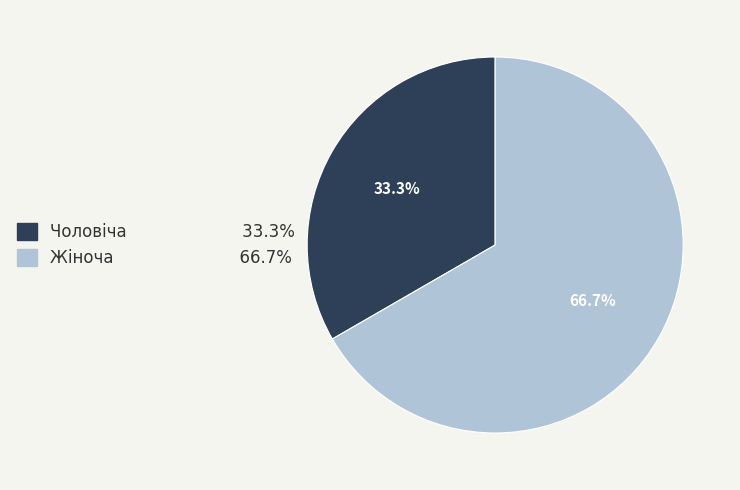

Between Жіноча and Чоловіча, which is larger?

Жіноча